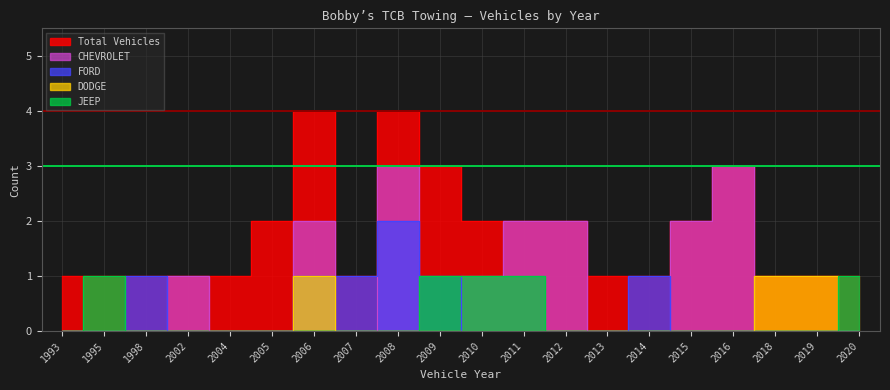

How many interior local valleys does the Total Vehicles series have?

1